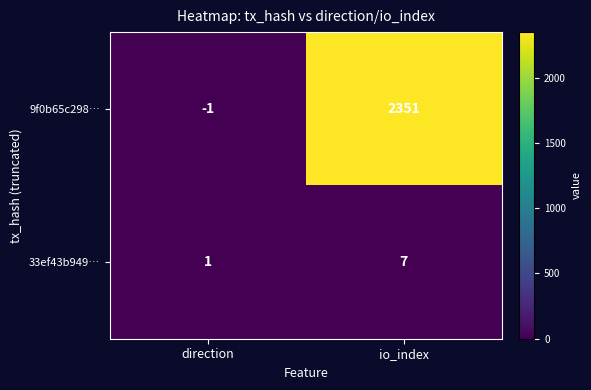

What is the difference between the 9f0b65c298… values at io_index and direction?

2352